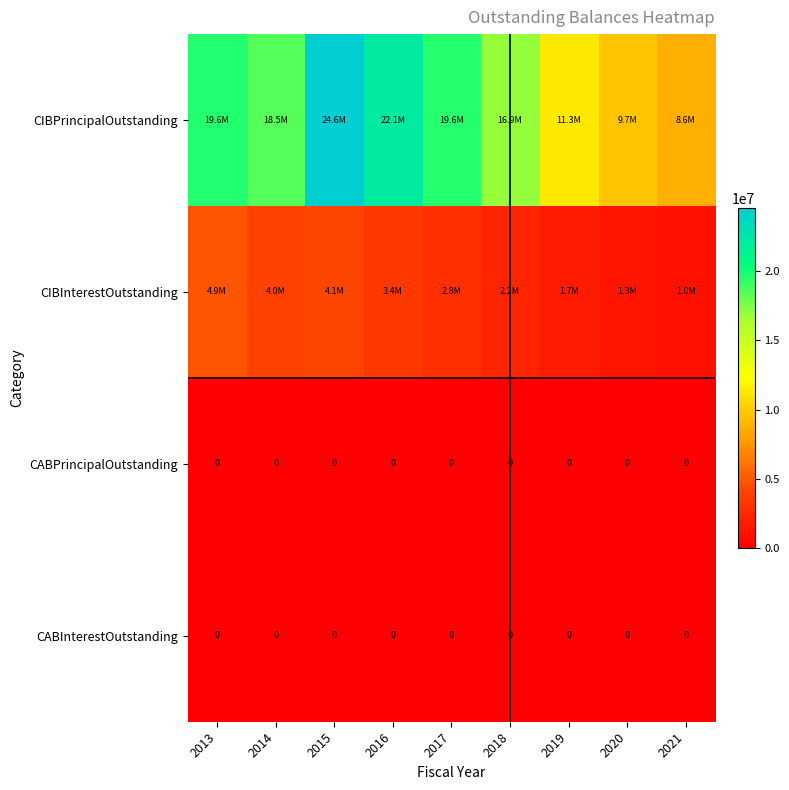

What is the difference between the highest and lowest values at 2017?

19550000.0